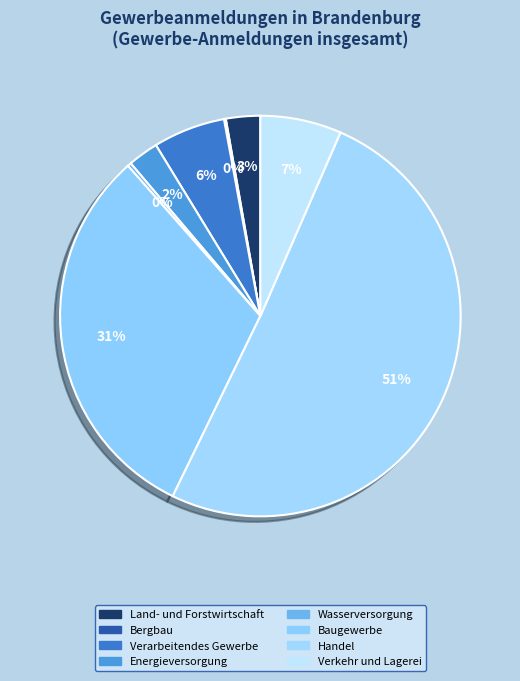

Does Handel represent more than half of the total?

Yes